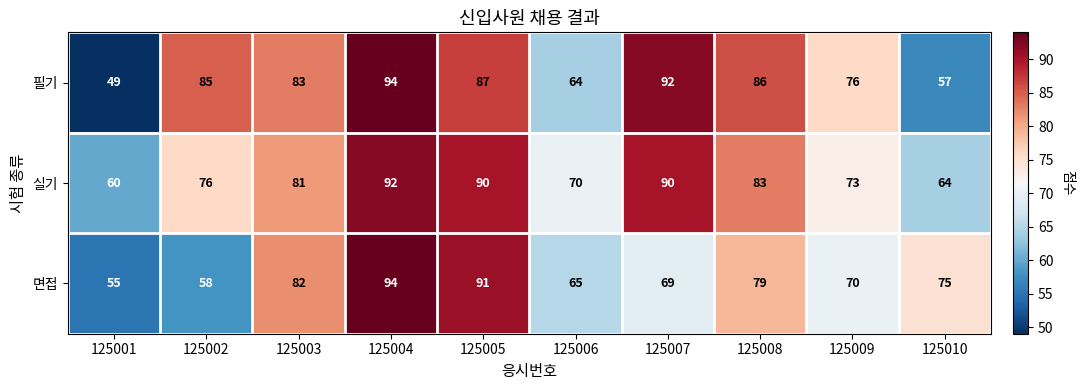

At which label does 필기 reach its peak?

125004